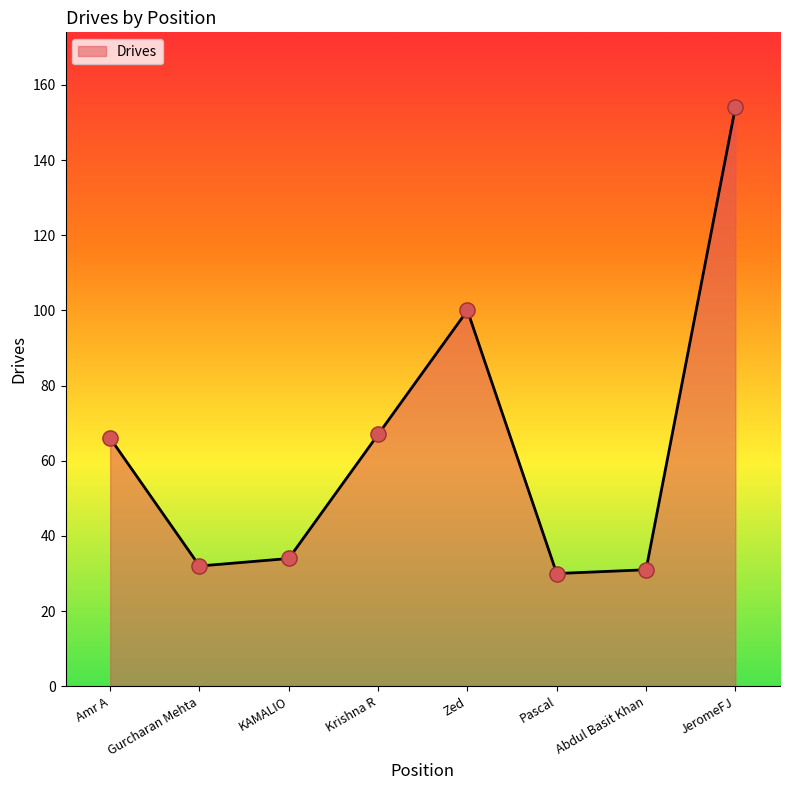

Which has a higher value, JeromeFJ or Zed?

JeromeFJ